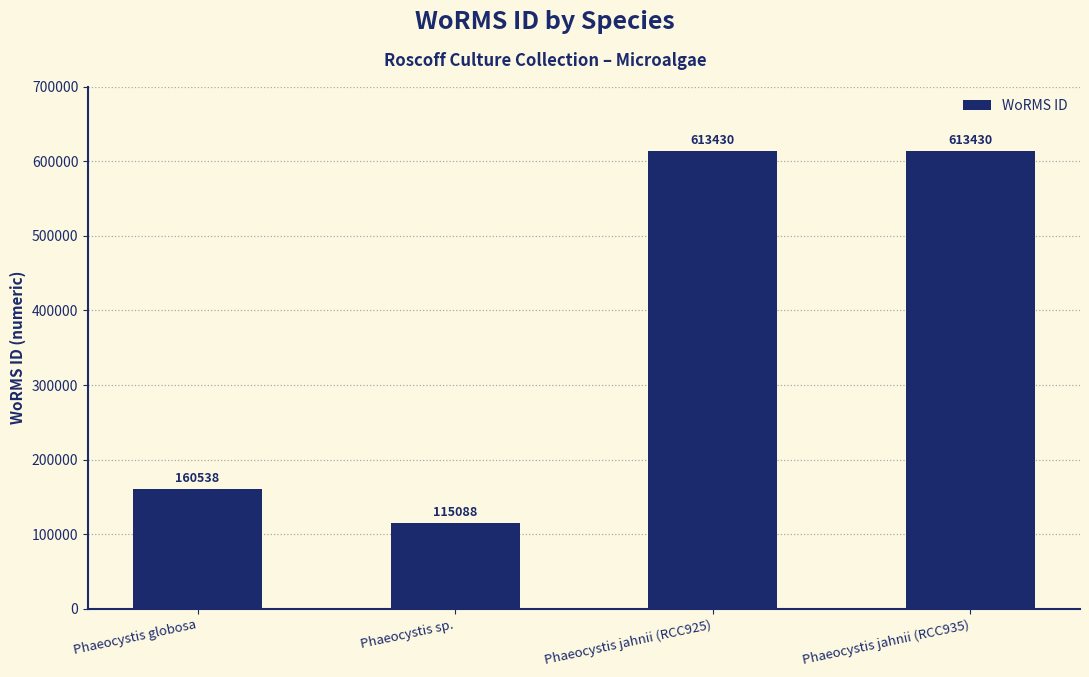

What is the sum of the values at Phaeocystis jahnii (RCC935) and Phaeocystis globosa?

773968